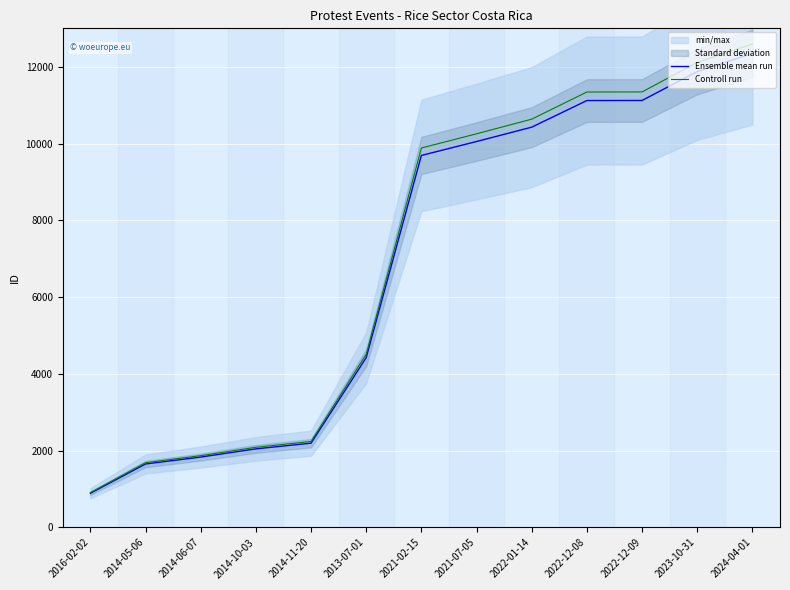

What position from the right is 2024-04-01?

1